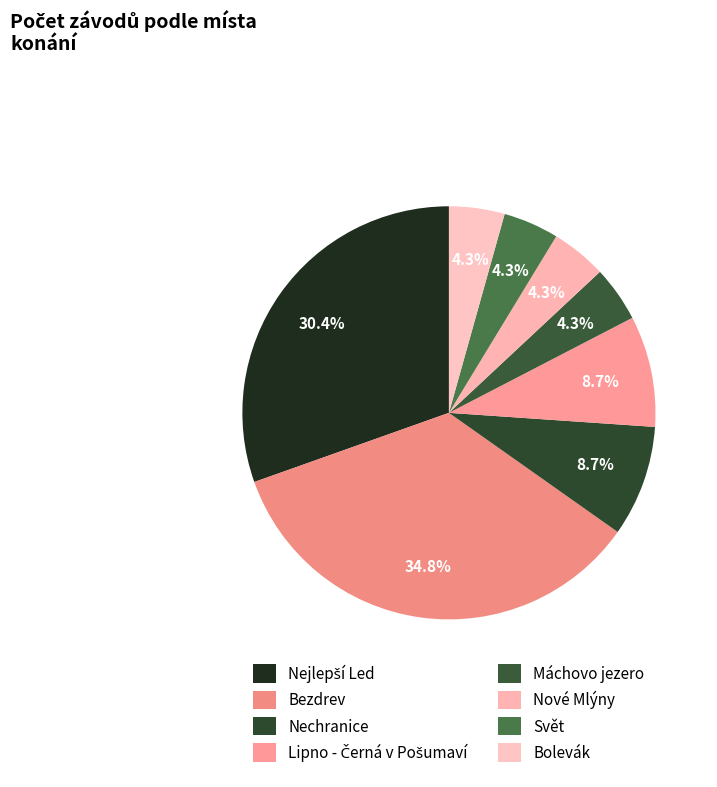

To the nearest percent, what percentage of the pie is Svět?

4%